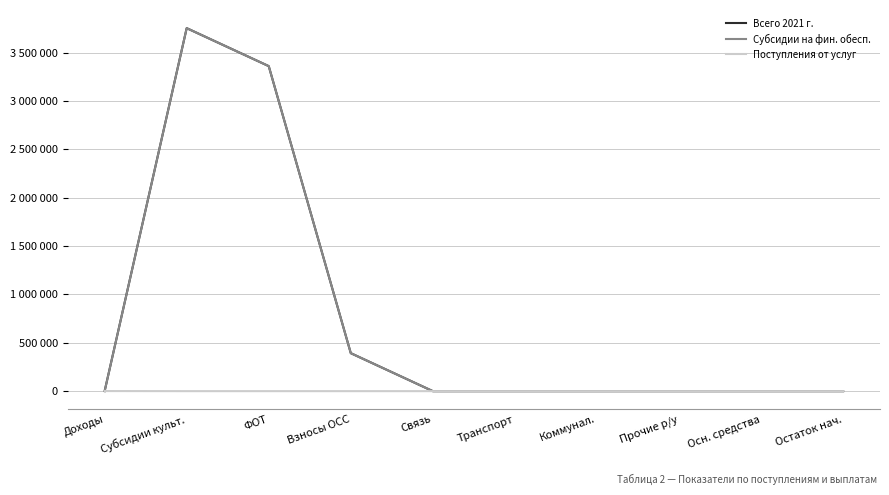

Does the chart display data point markers on the line(s)?

No